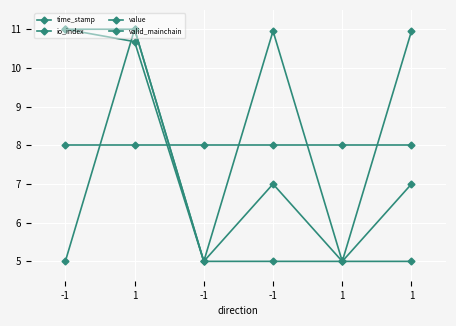

Between 1 and 1, which is larger?

1